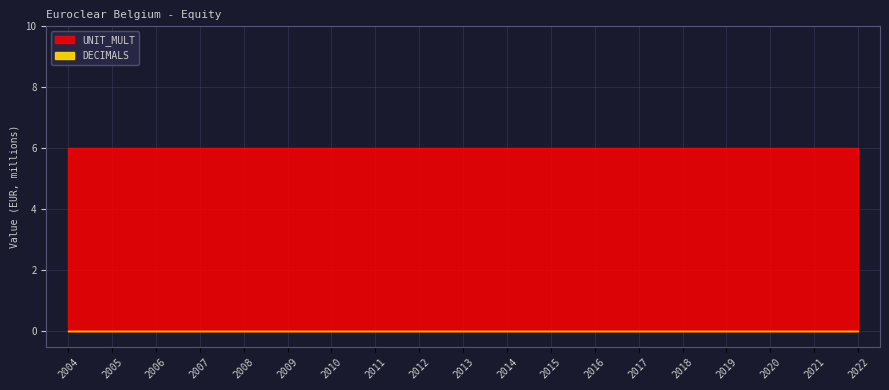

True or false: UNIT_MULT has more than 2 points higher than both neighbors.

False